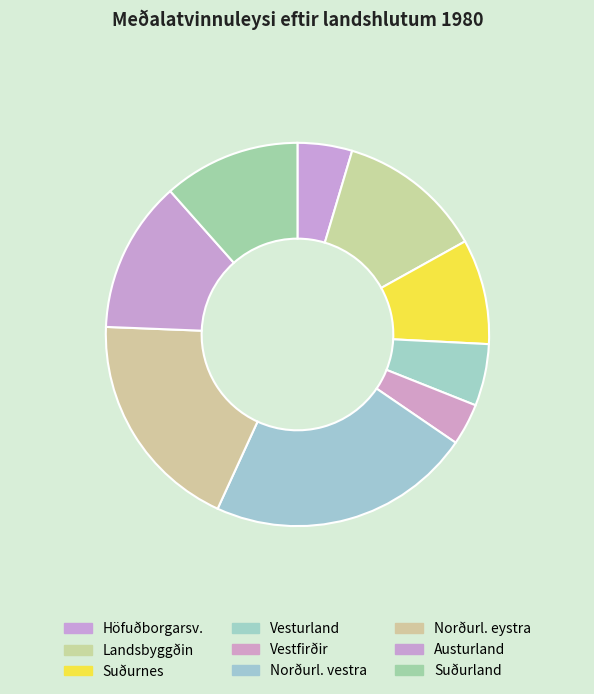

How many slices are in this pie chart?

9